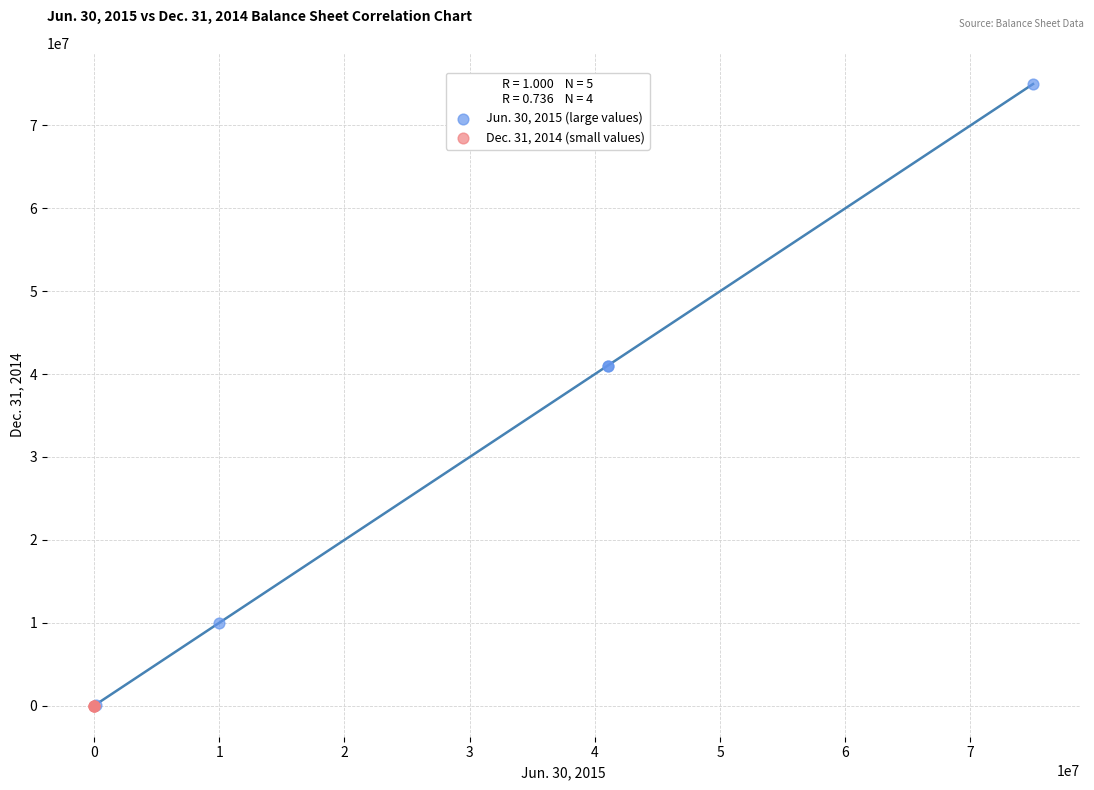

Which series contains the highest Y value?

Jun. 30, 2015 (large values)